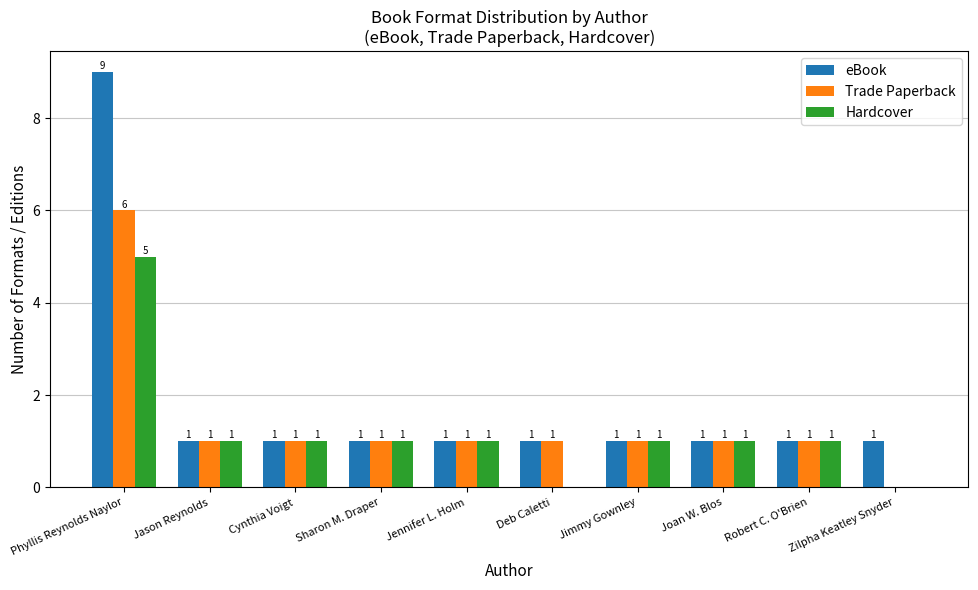

Are the bars horizontal?

No